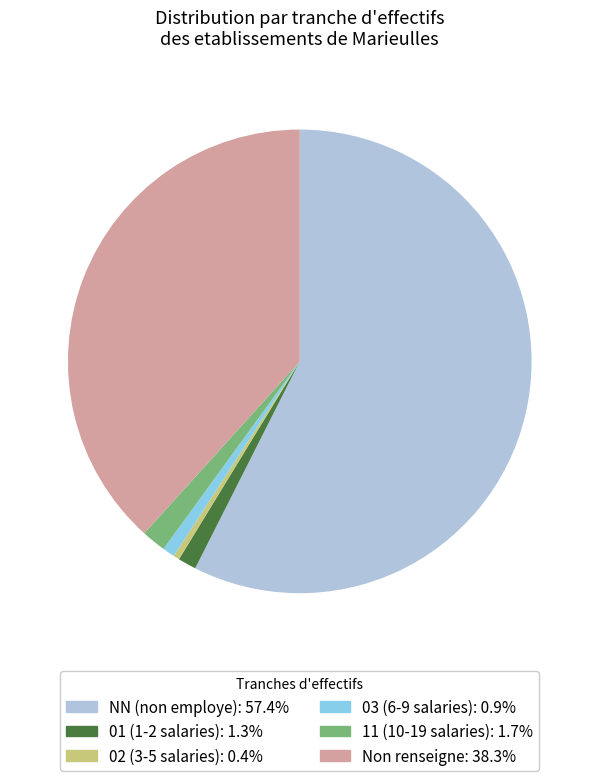

Is there a majority slice in this chart?

Yes